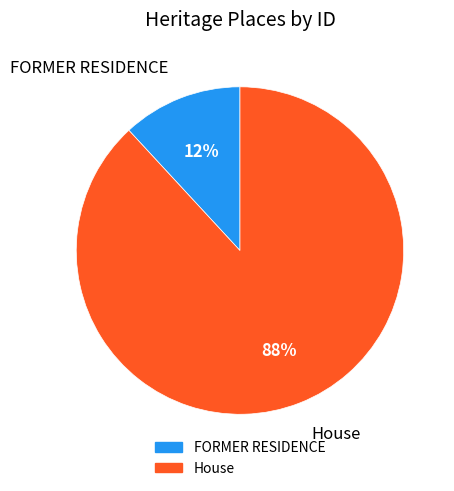

What is the largest slice in the pie chart?

House